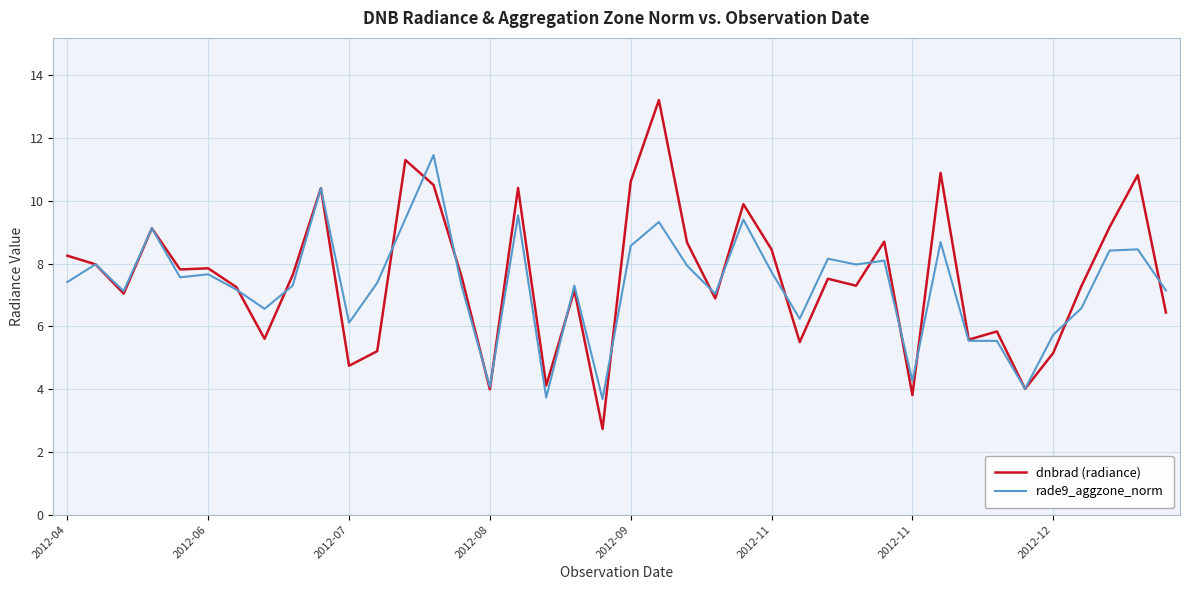

Which series has the largest range (max minus min)?

dnbrad (radiance)